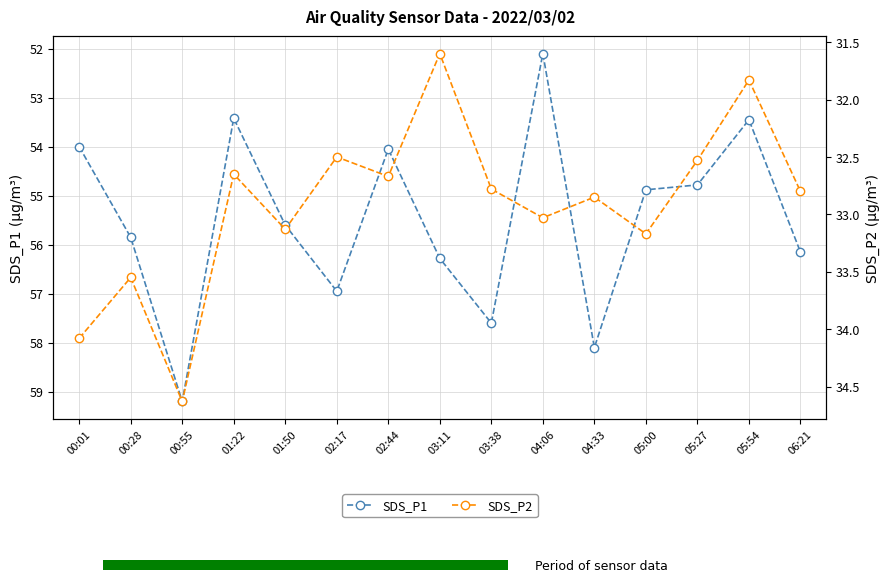

Which series has the largest total across all categories?

SDS_P1